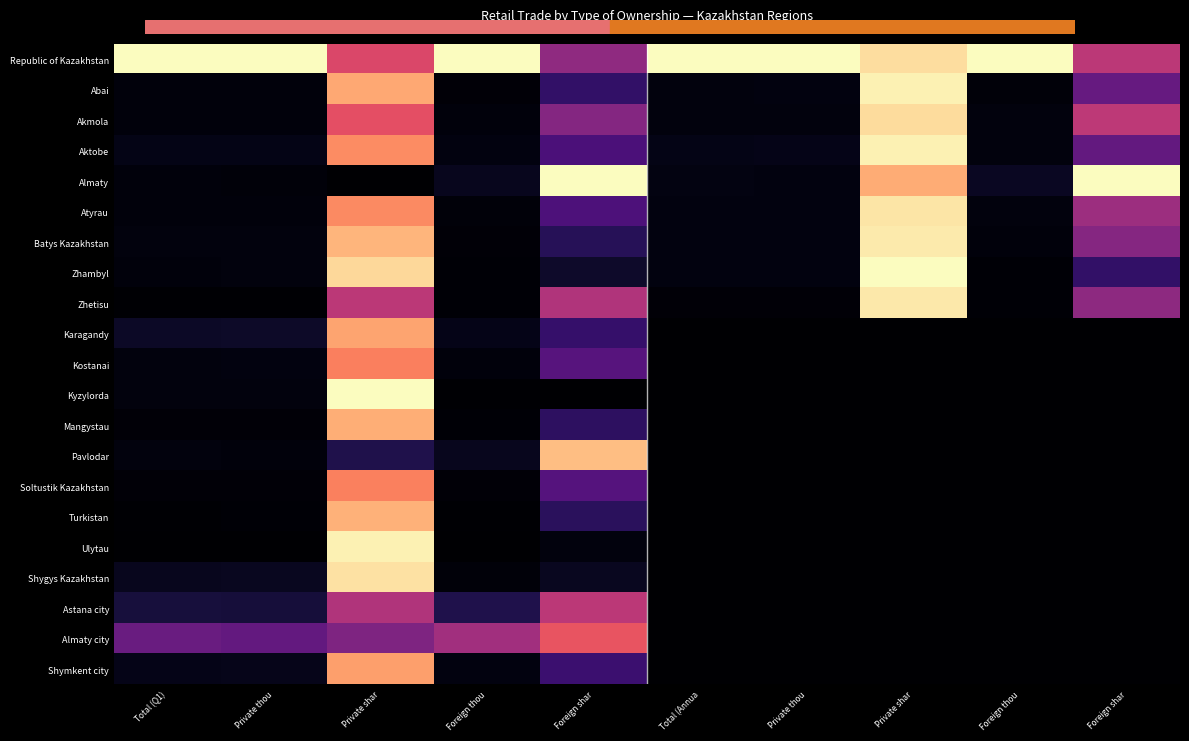

At how many categories does at least one series exceed 0?

10